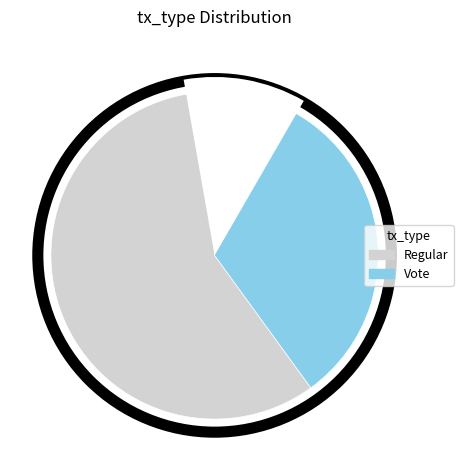

Which slice represents more than half of the pie?

Regular (io_index=3)